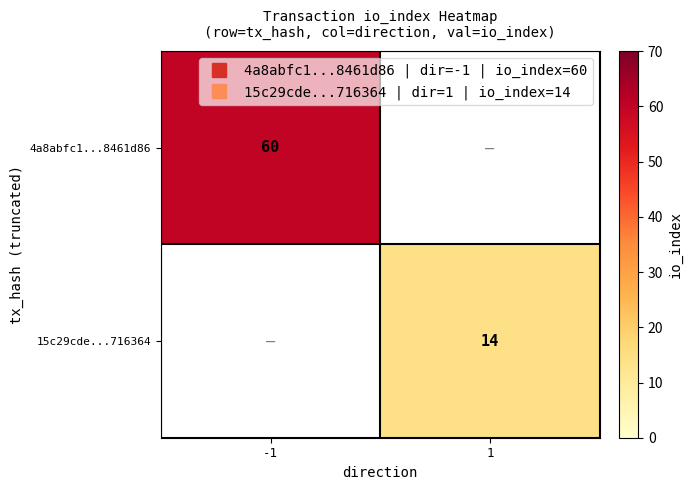

List the labels in order of 4a8abfc1...8461d86 value, largest first.

-1, 1